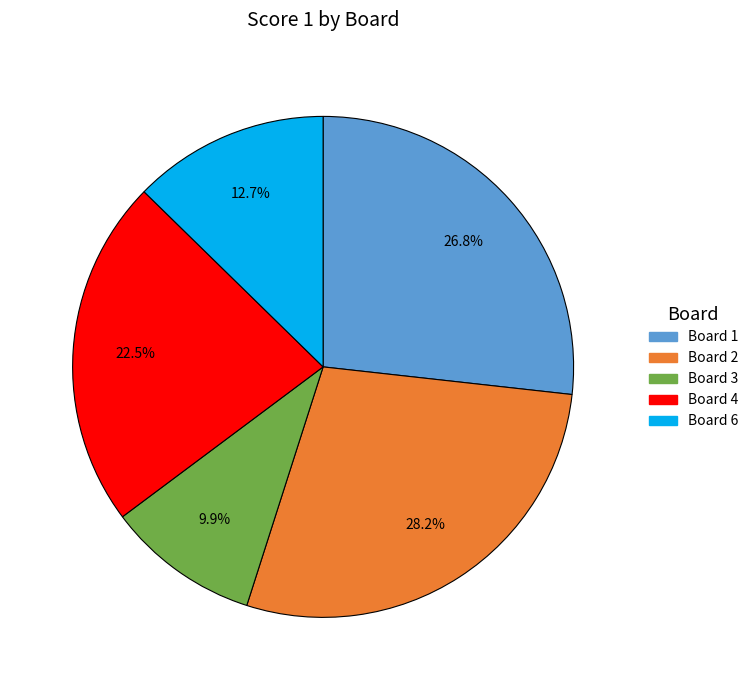

Does any single category account for the majority?

No